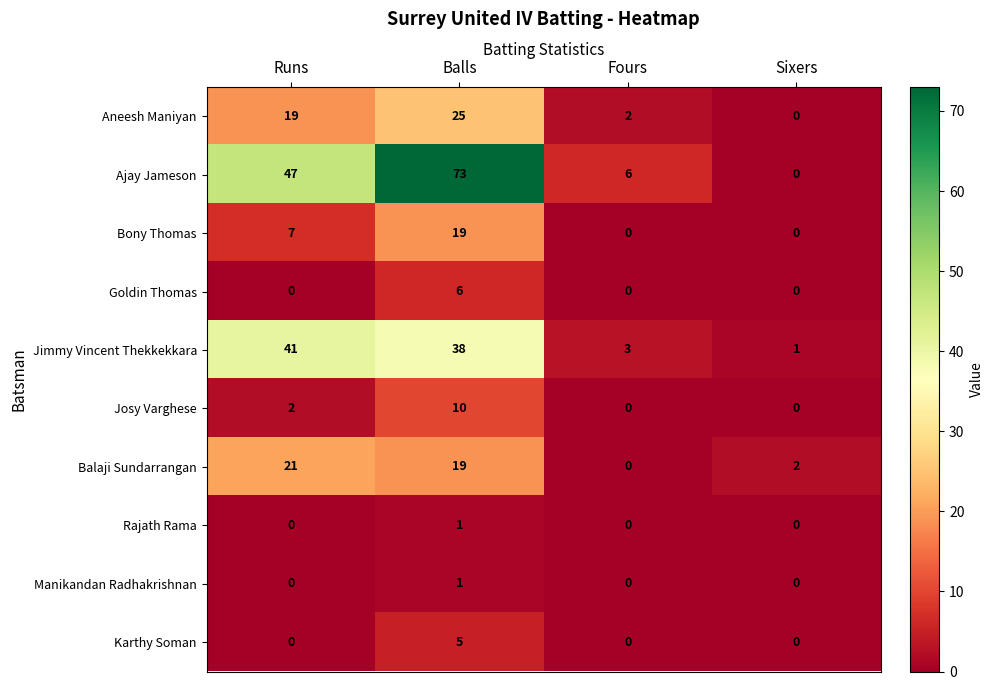

What is the difference between the maximum and minimum values in the Bony Thomas series?

19